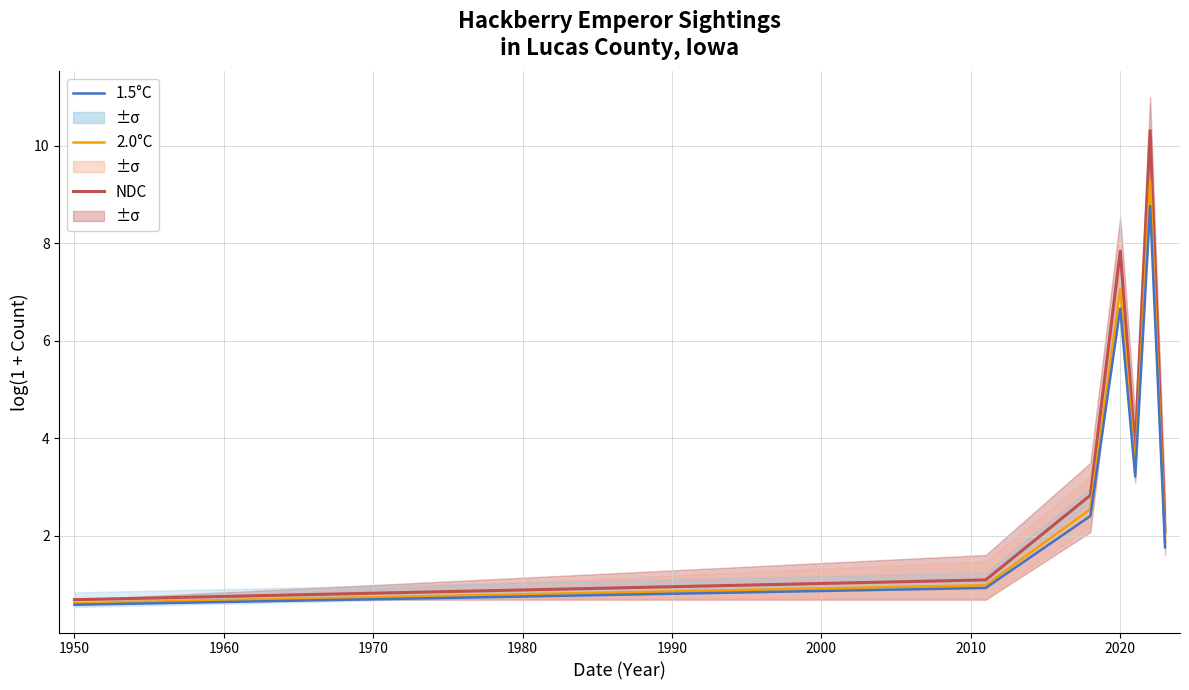

What is the difference between the maximum and minimum values in the 1.5°C series?

8.2